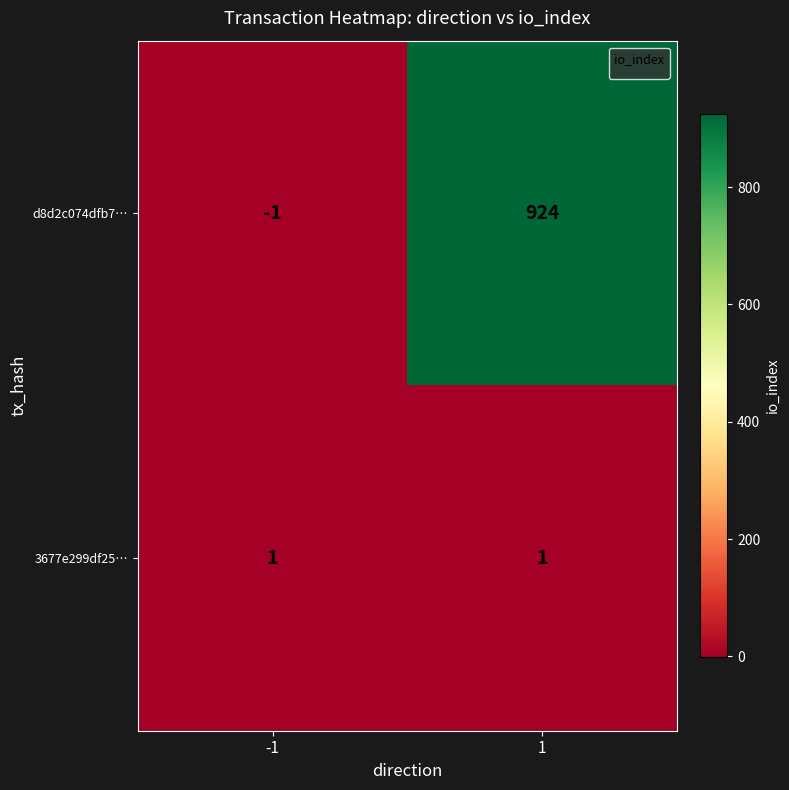

Rank the series by their average value, from lowest to highest.

3677e299df25…, d8d2c074dfb7…